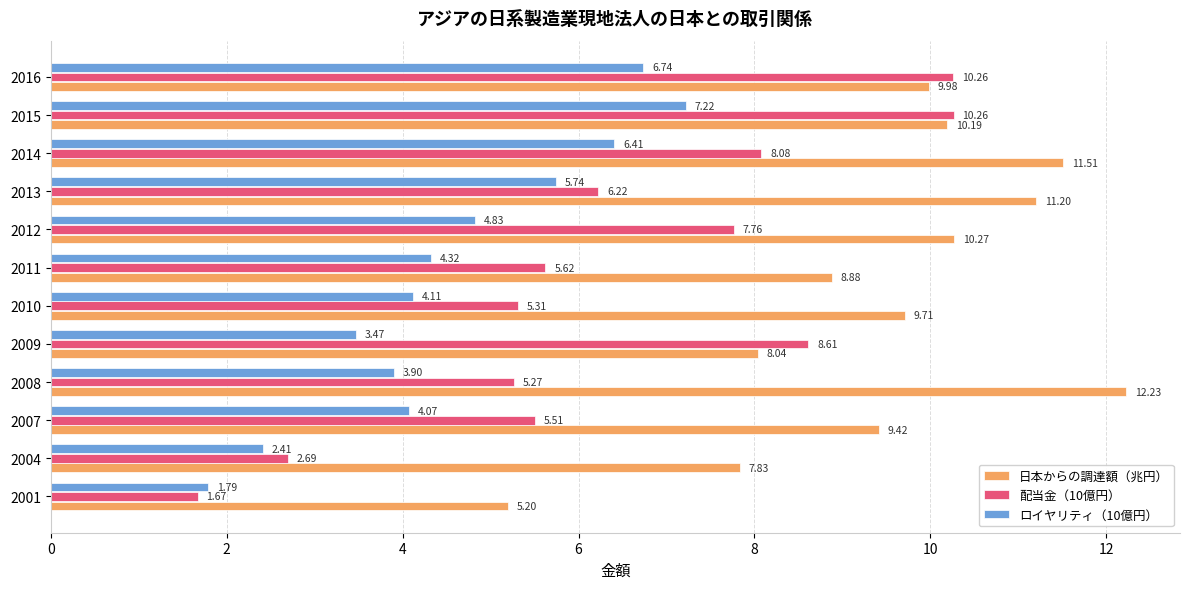

Rank the series by their maximum value, from lowest to highest.

ロイヤリティ（10億円）, 配当金（10億円）, 日本からの調達額（兆円）